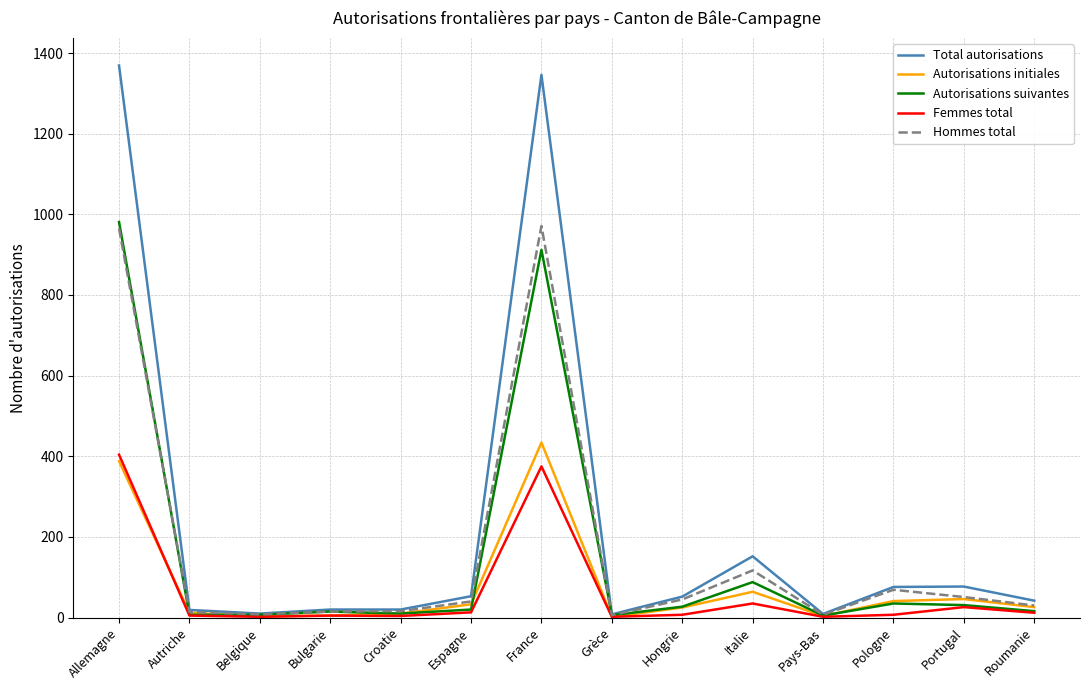

Where is Total autorisations nearest to the value 688?

Italie